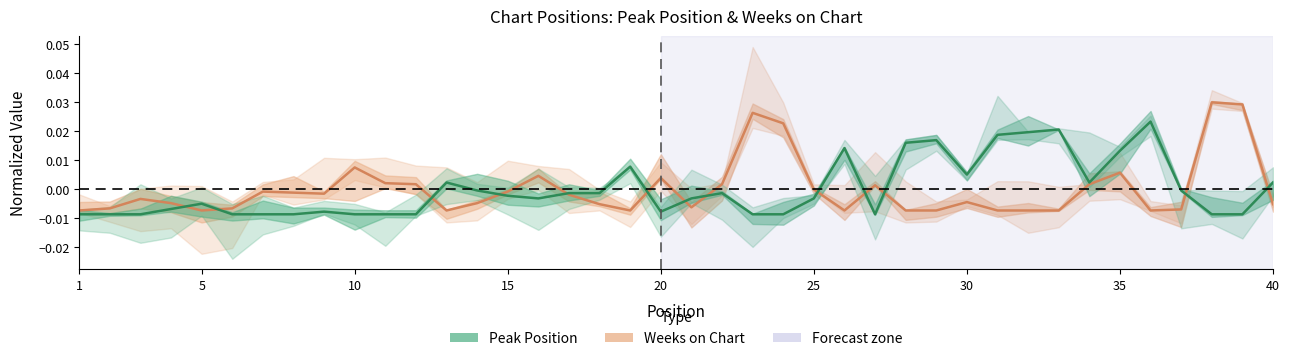

True or false: Weeks on Chart has a value of -0.0 at 31.

True